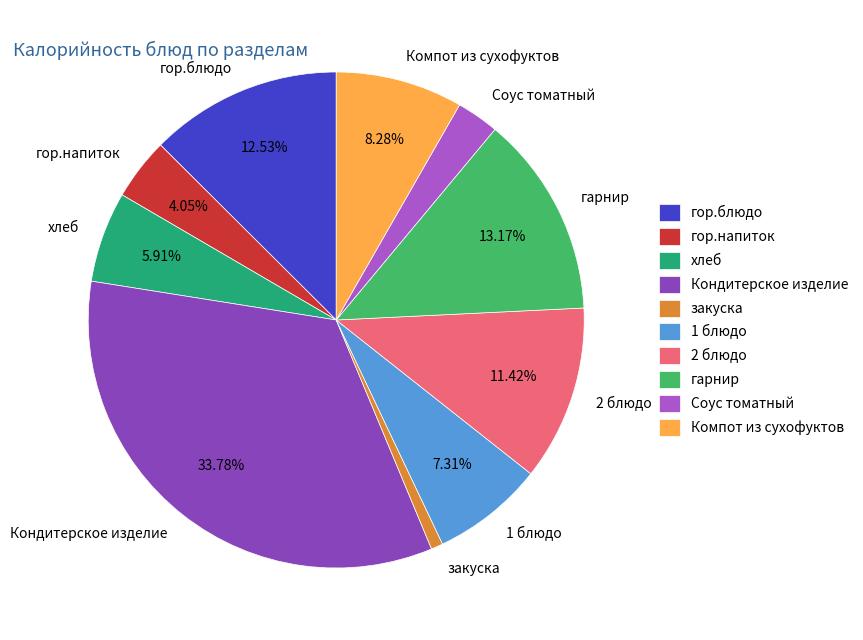

To the nearest percent, what is the average slice percentage?

10%